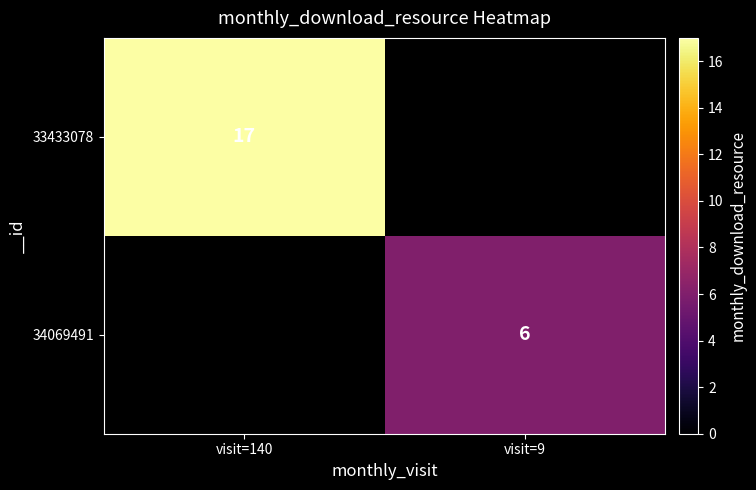

True or false: 33433078 has a value of 8 at visit=140.

False